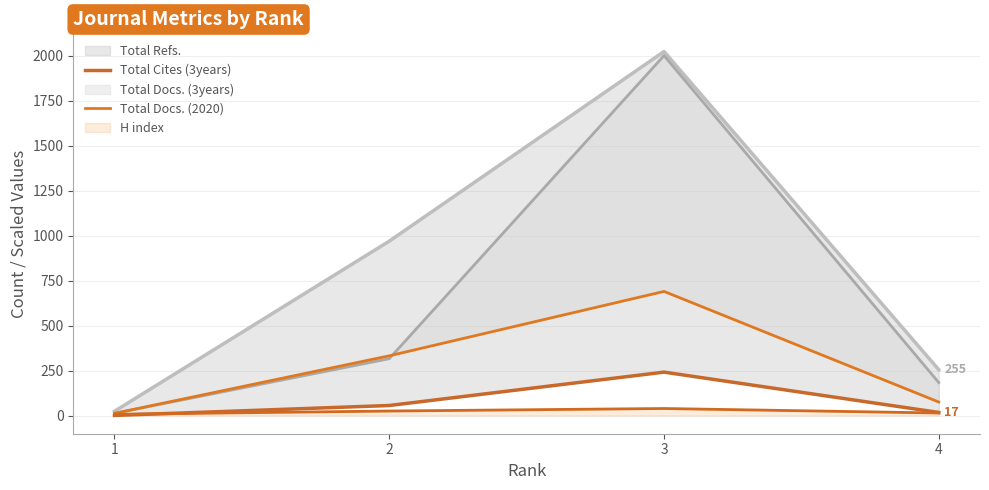

True or false: Total Docs. (2020) and Total Cites (3years) intersect in this chart.

False